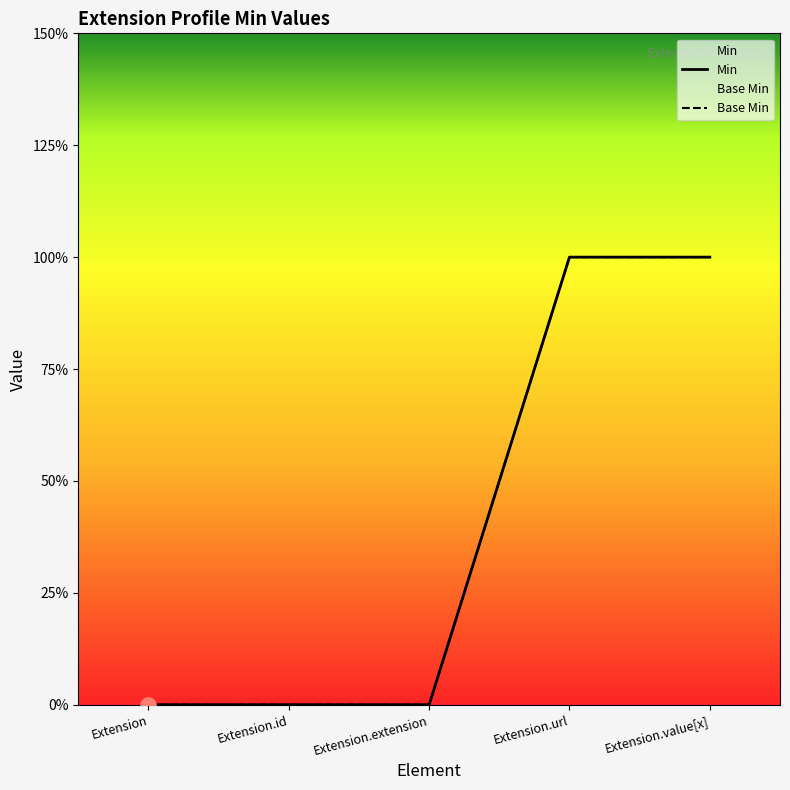

At how many categories does at least one series exceed 0?

2